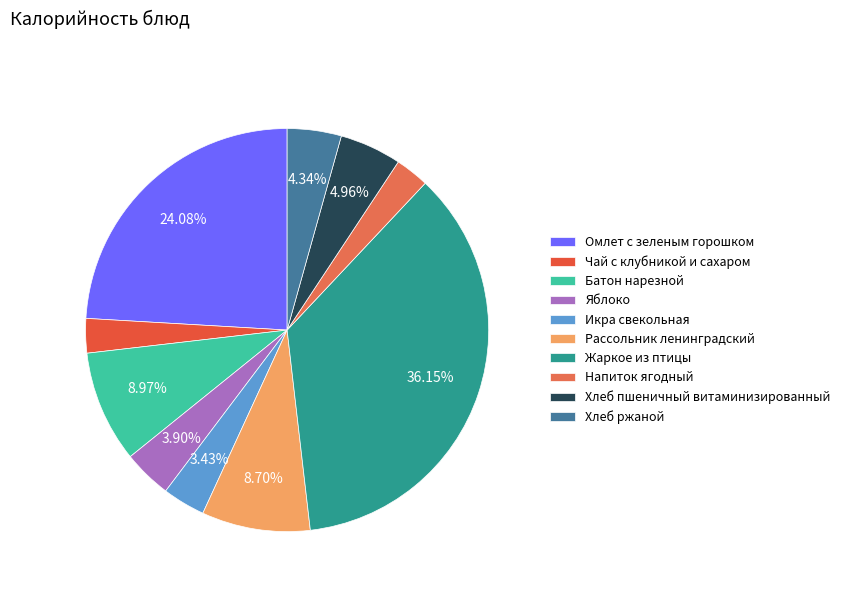

Is there a majority slice in this chart?

No